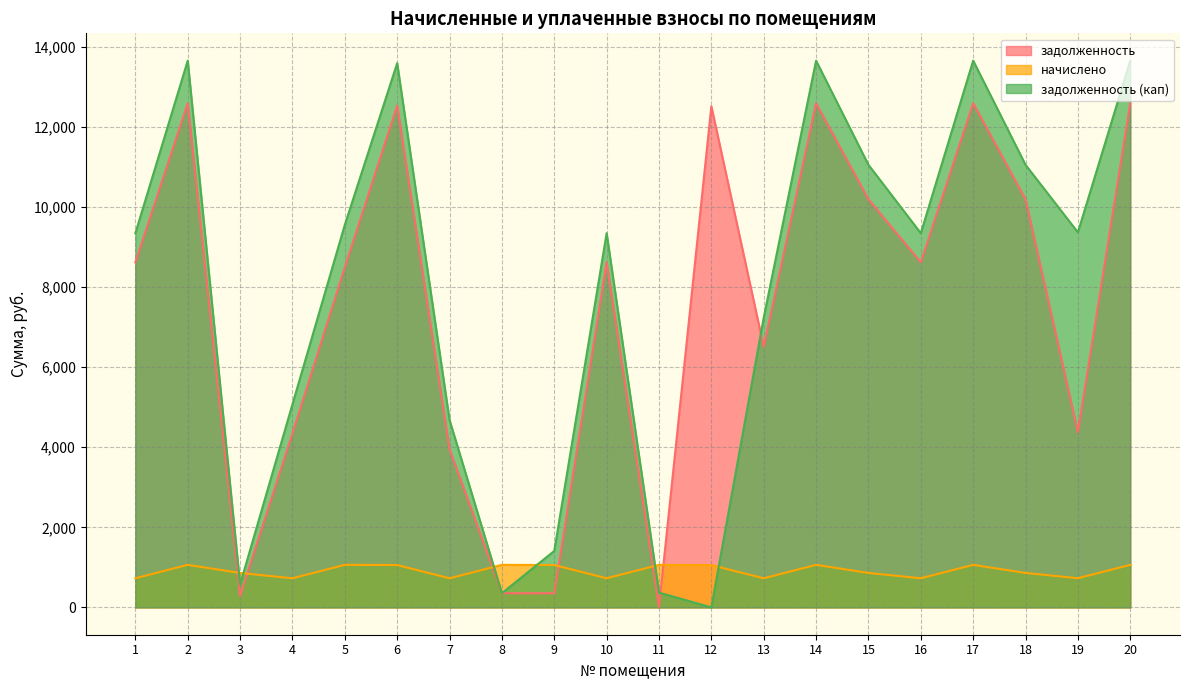

How many values in the начислено series exceed 1056?

10